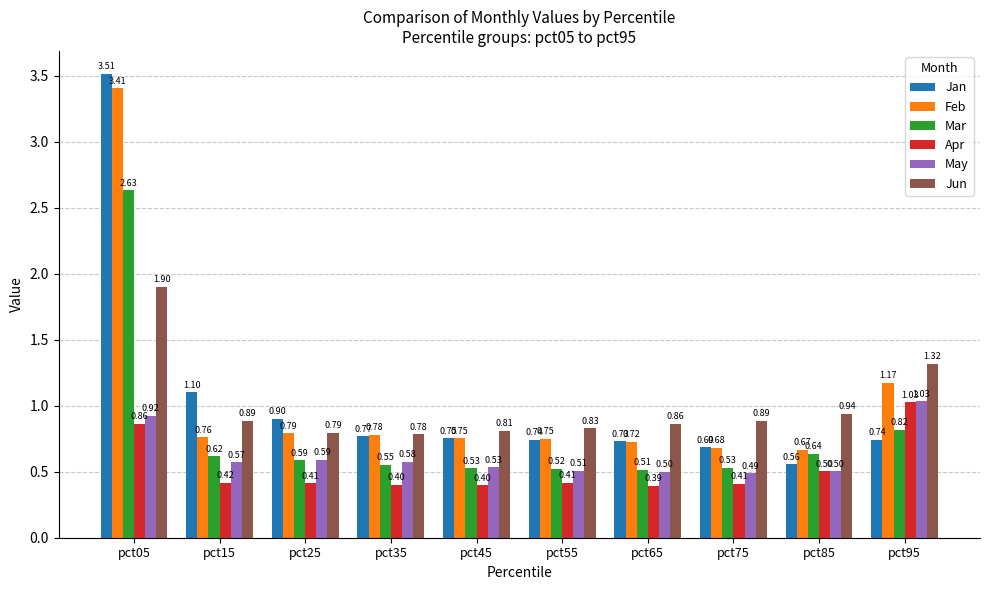

What is the difference between the maximum and second lowest values in the Feb series?

2.7